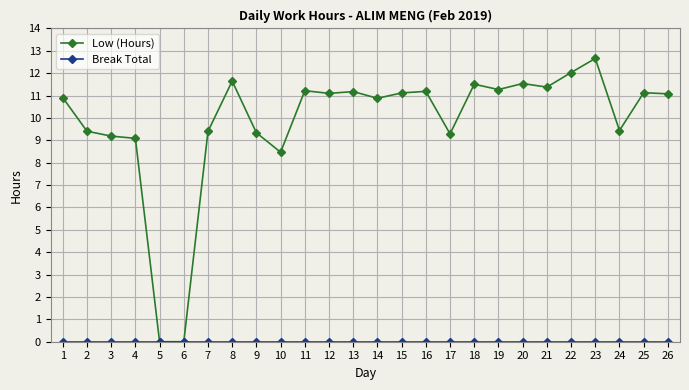

Does the chart display data point markers on the line(s)?

Yes